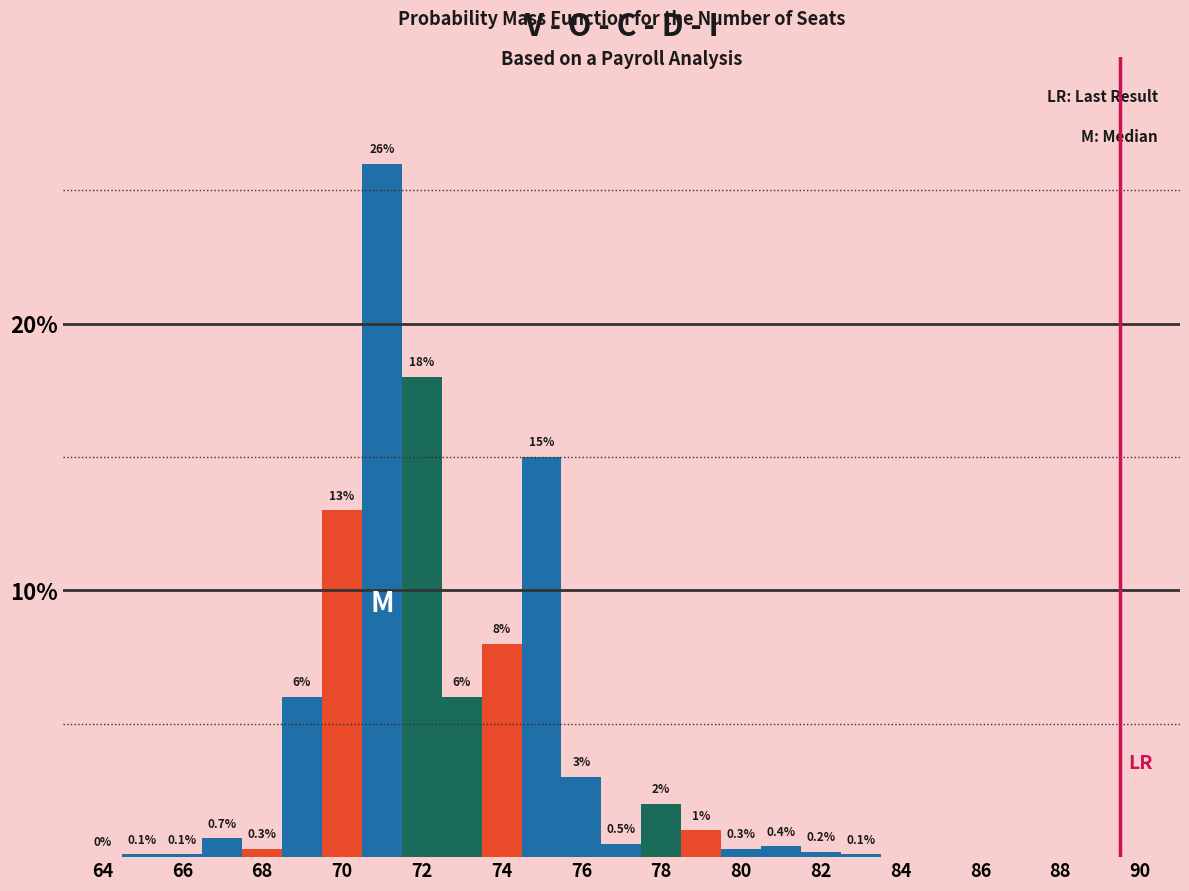

How tall is the bar that spans 82.5 to 83.5 on the x-axis? The bar edges are not printed on the chart, so give them approximately, as read against the axis.

0.1